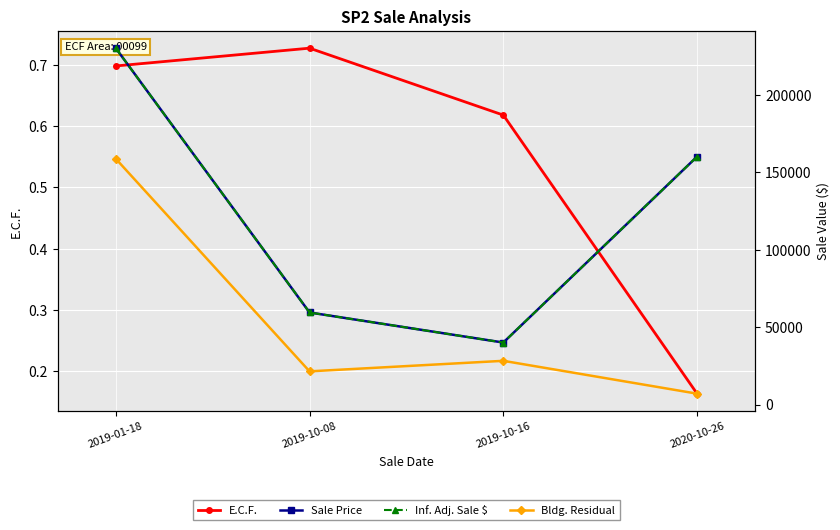

What is the label of the 2nd point from the right?

2019-10-16